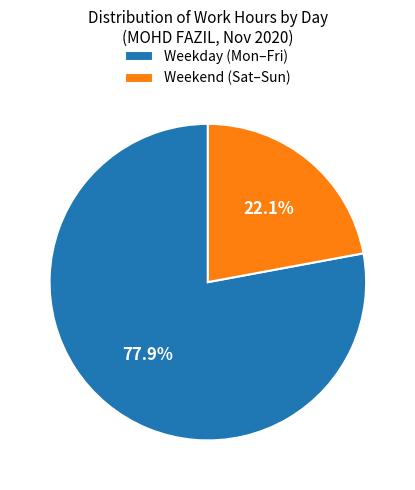

Approximately how many times larger is the value at Weekday (Mon–Fri) compared to Weekend (Sat–Sun)?

3.5